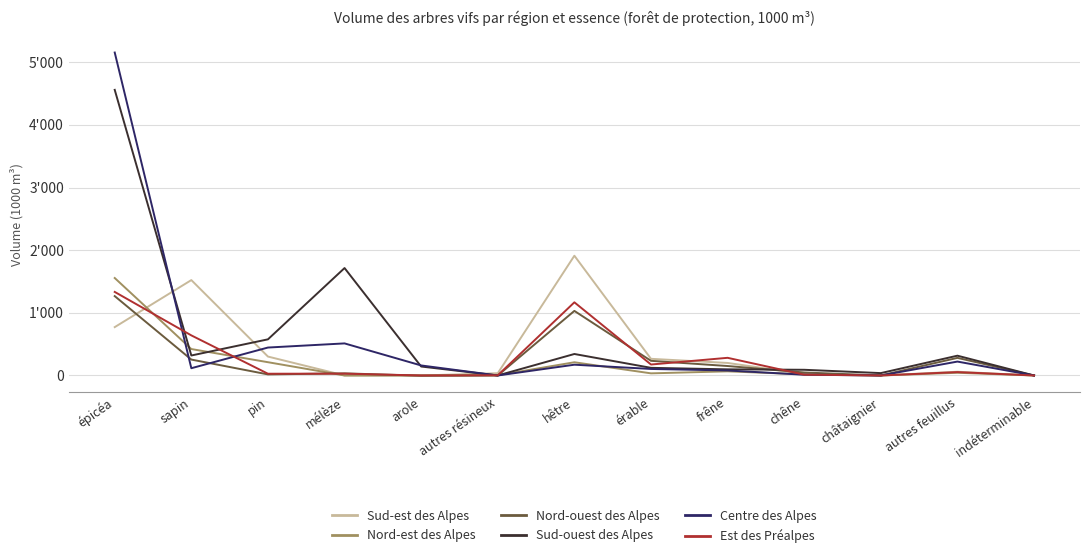

In Sud-ouest des Alpes, how many points are higher than both neighbors (excluding endpoints)?

3